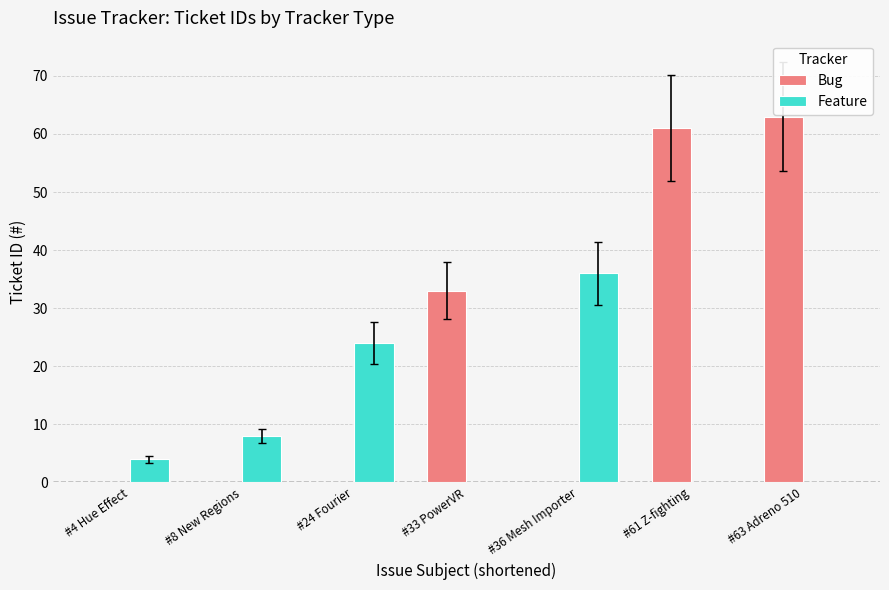

What is the spread (max minus min) of values at #8 New Regions?

8